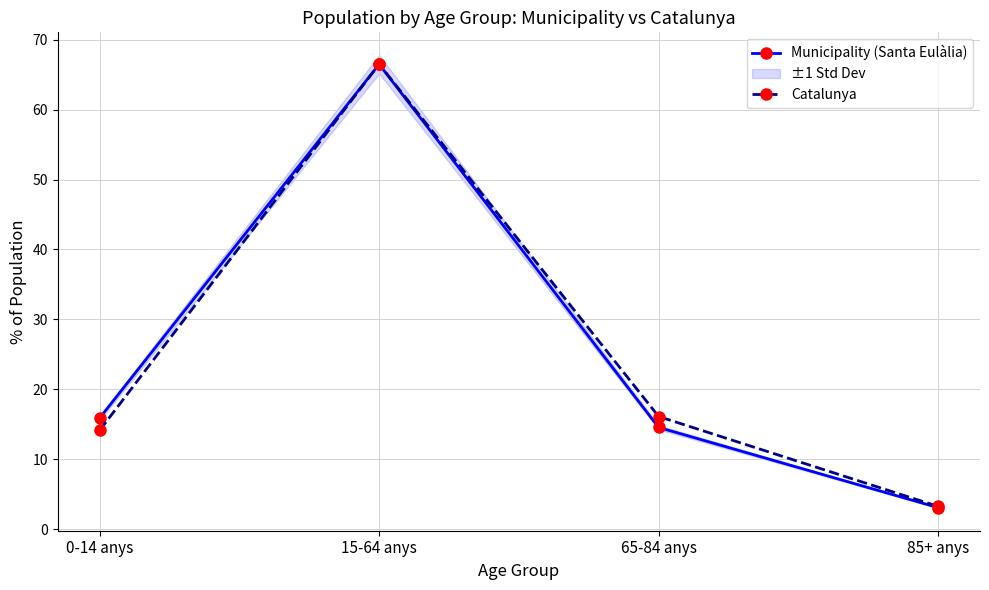

At how many categories does at least one series exceed 37?

1